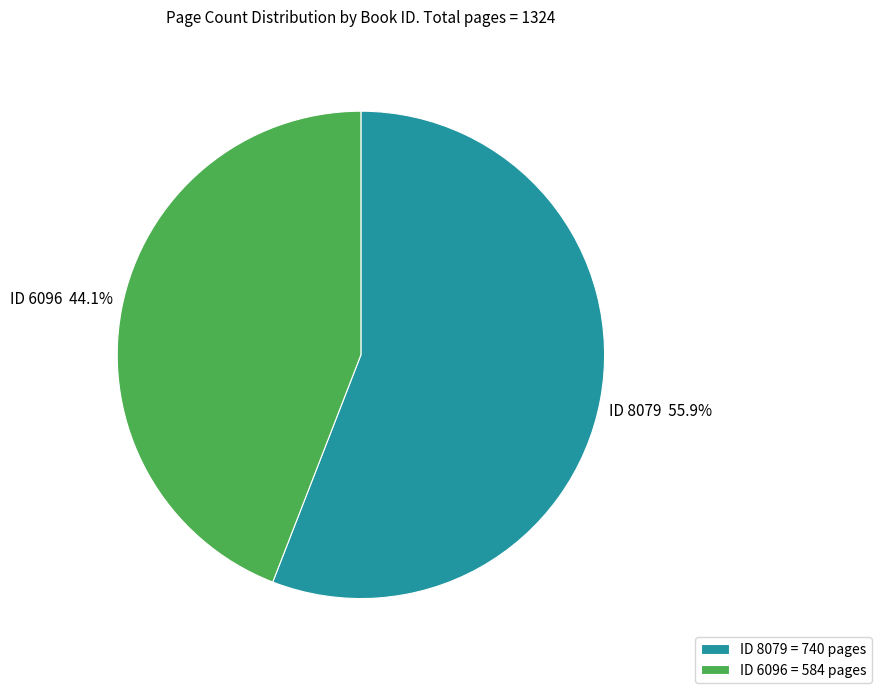

Which has a higher value, ID 6096 or ID 8079?

ID 8079